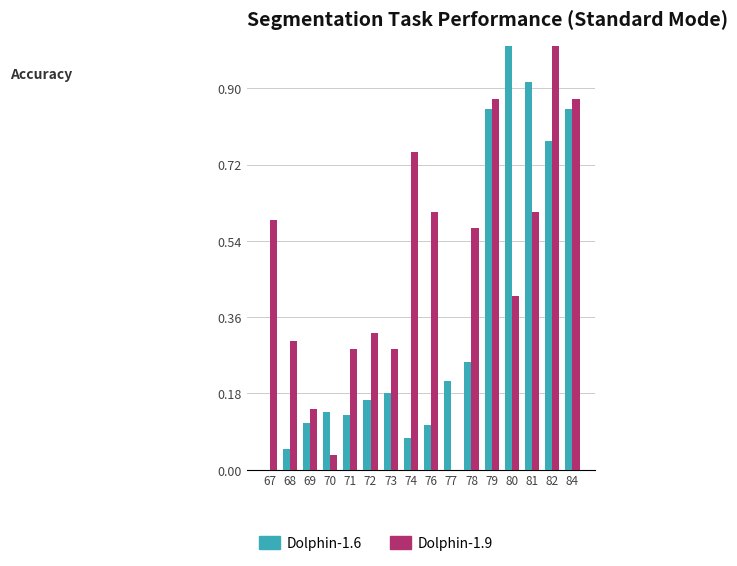

What is the greatest value displayed?

1.0